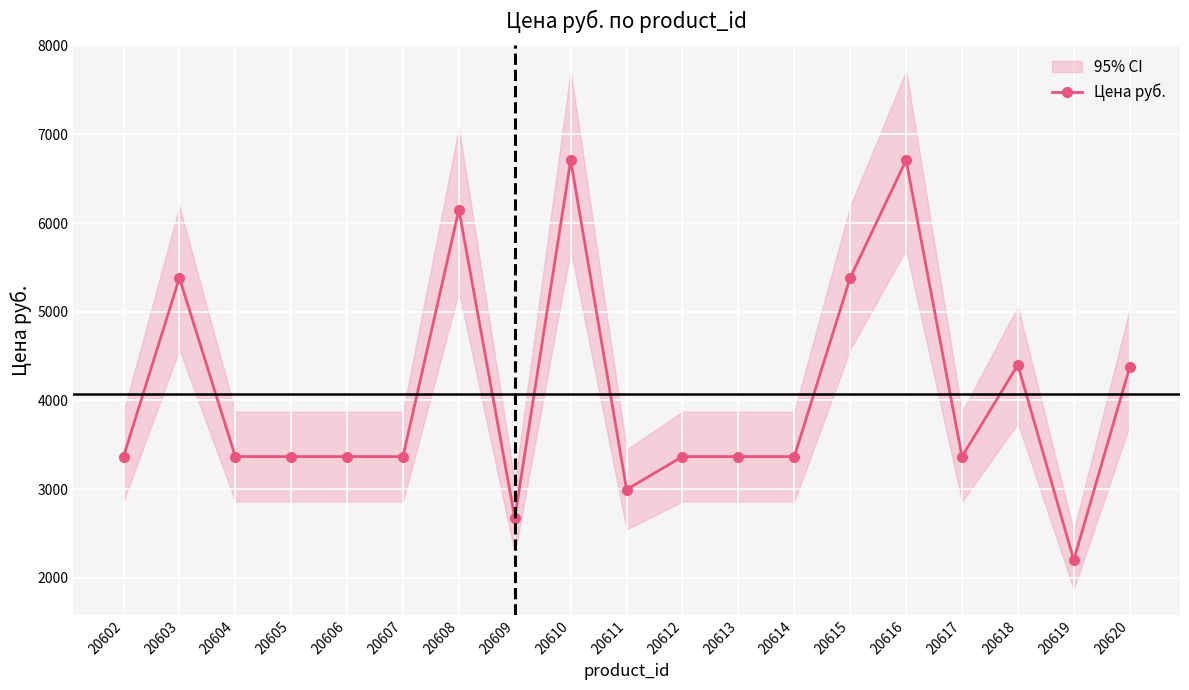

Rank the categories by value from highest to lowest.

20610, 20616, 20608, 20603, 20615, 20618, 20620, 20602, 20604, 20605, 20606, 20607, 20612, 20613, 20614, 20617, 20611, 20609, 20619